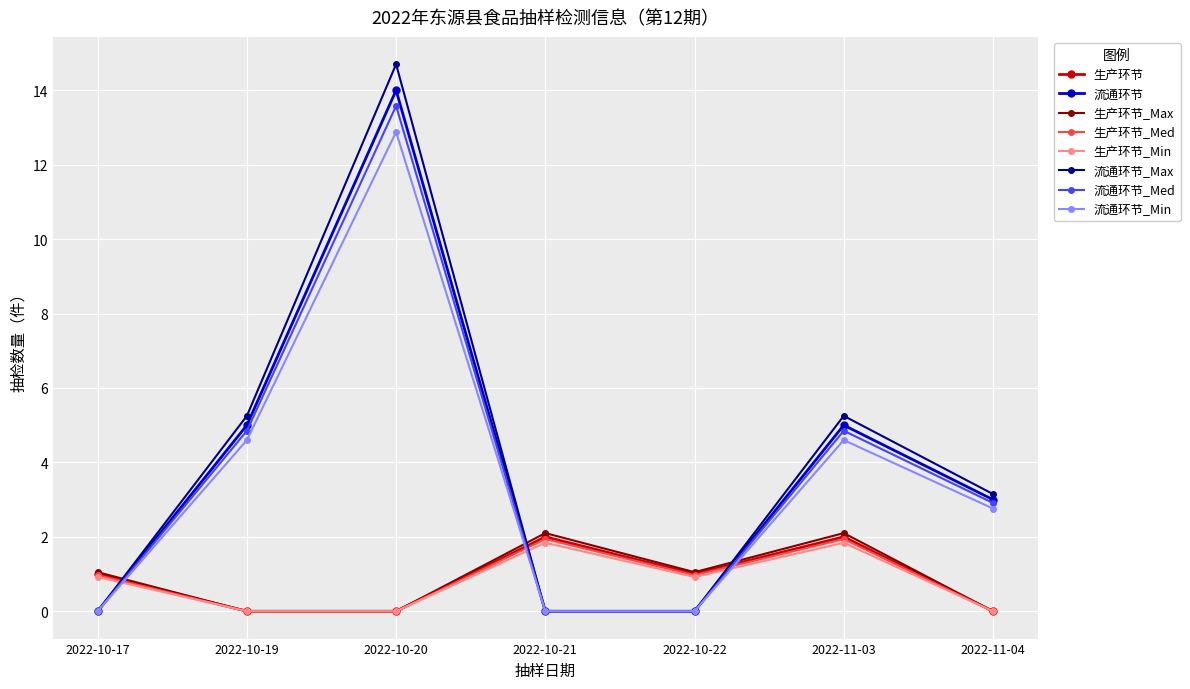

Is the value of 流通环节 at 2022-10-21 greater than the value of 生产环节 at 2022-10-22?

No